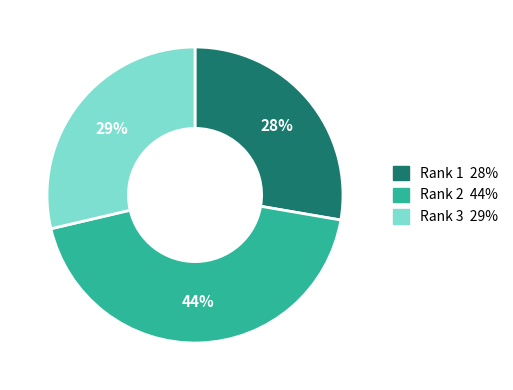

To the nearest percent, what is the average slice percentage?

33%